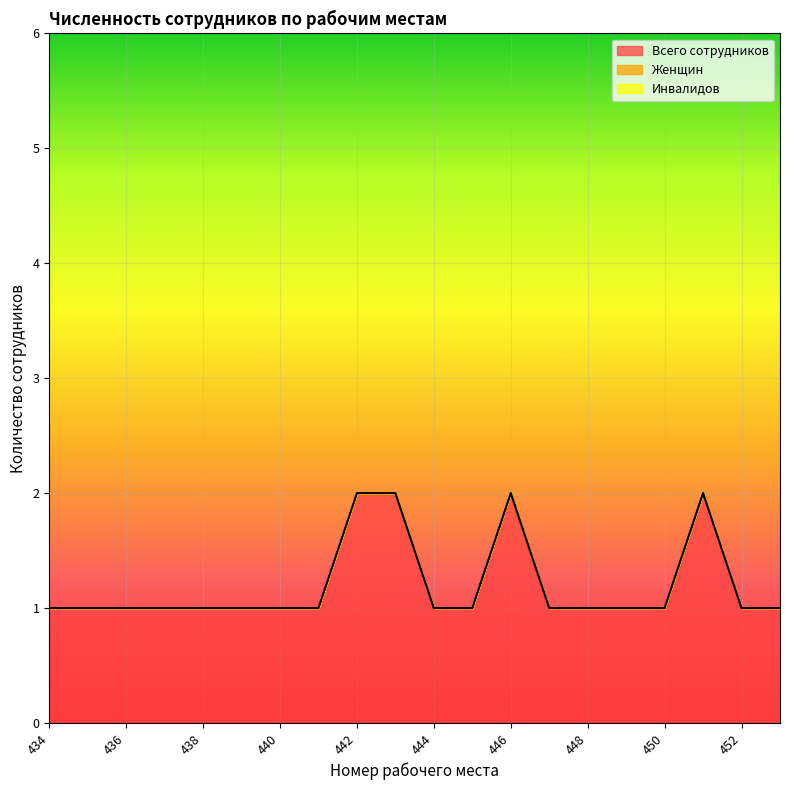

Rank the categories by Всего сотрудников value from highest to lowest.

442, 443, 446, 451, 434, 435, 436, 437, 438, 439, 440, 441, 444, 445, 447, 448, 449, 450, 452, 453